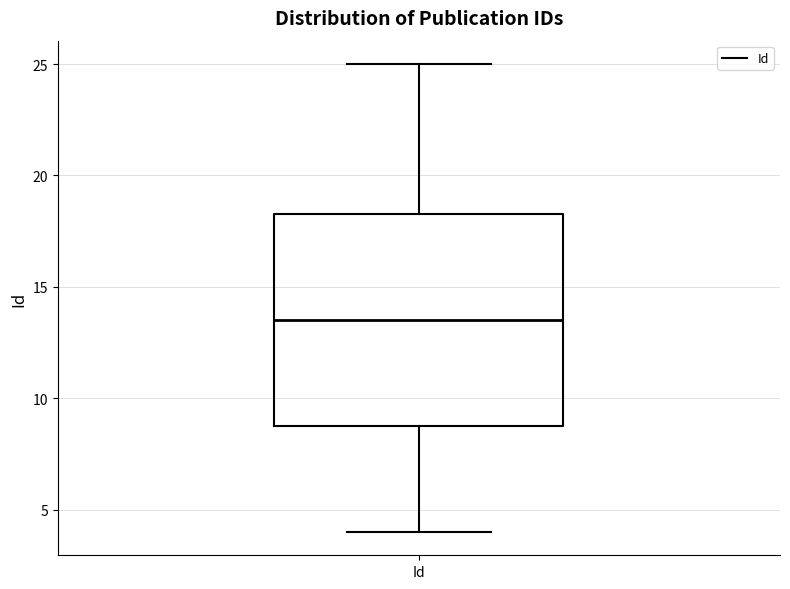

Read this box plot against the y-axis: the position of the median line, the range covered by the box, and the ends of both whiskers. The values are not printed on the chart, so give them approximately, as read against the axis.

median 13.5, box 9.0 to 18.5, whiskers 4.0 to 25.0